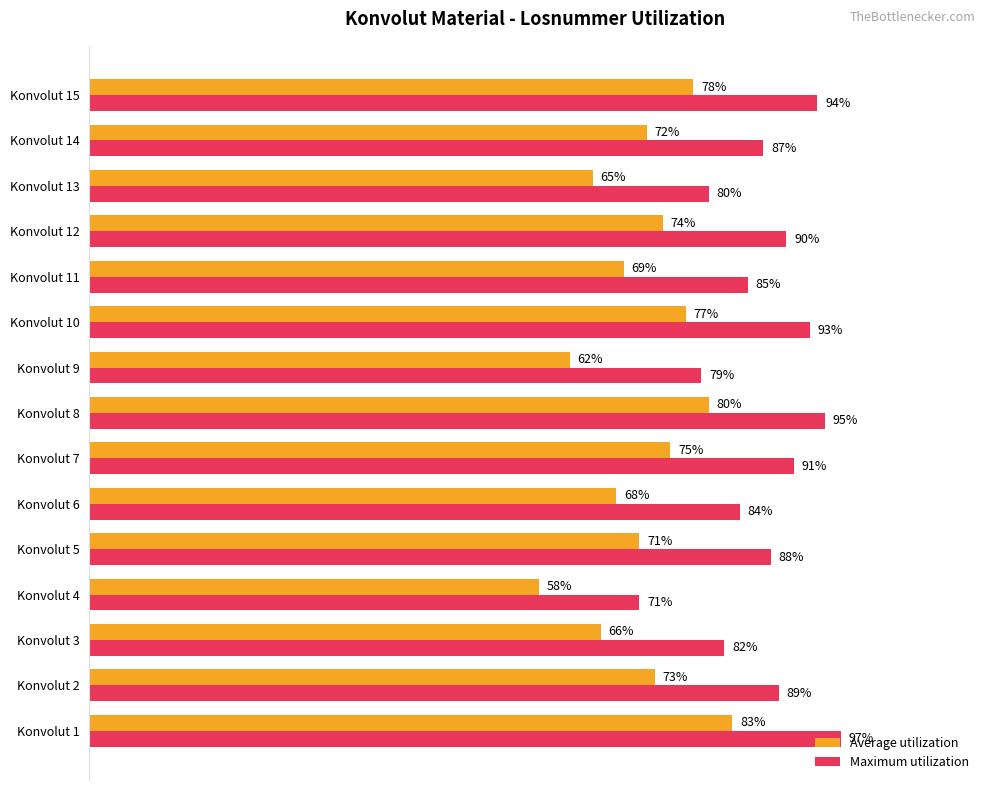

At which label does Average utilization reach its peak?

Konvolut 1